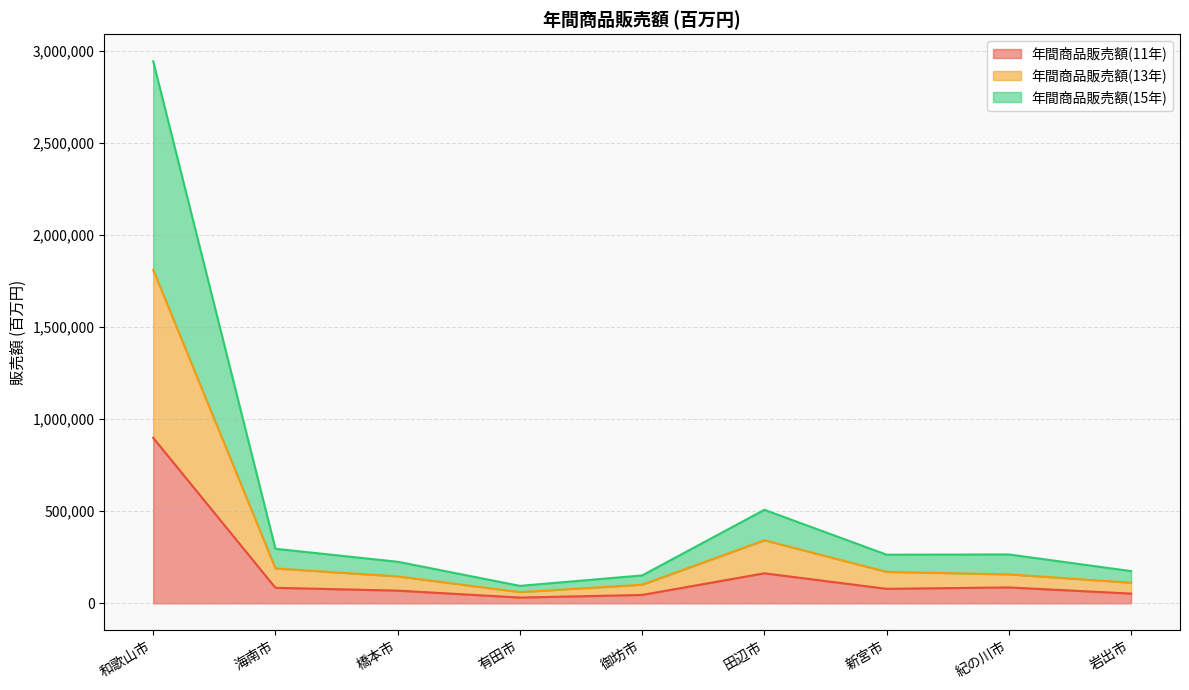

Does the chart have visible grid lines?

Yes